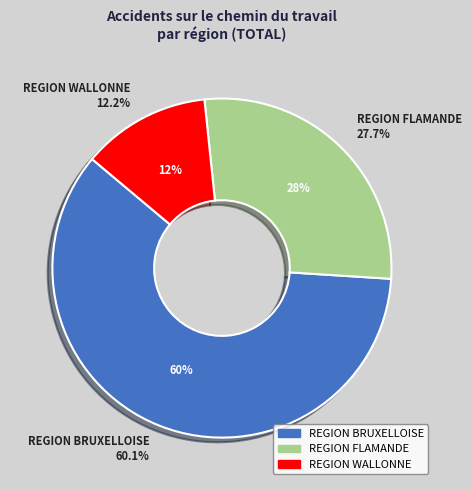

How many segments does this pie chart have?

3